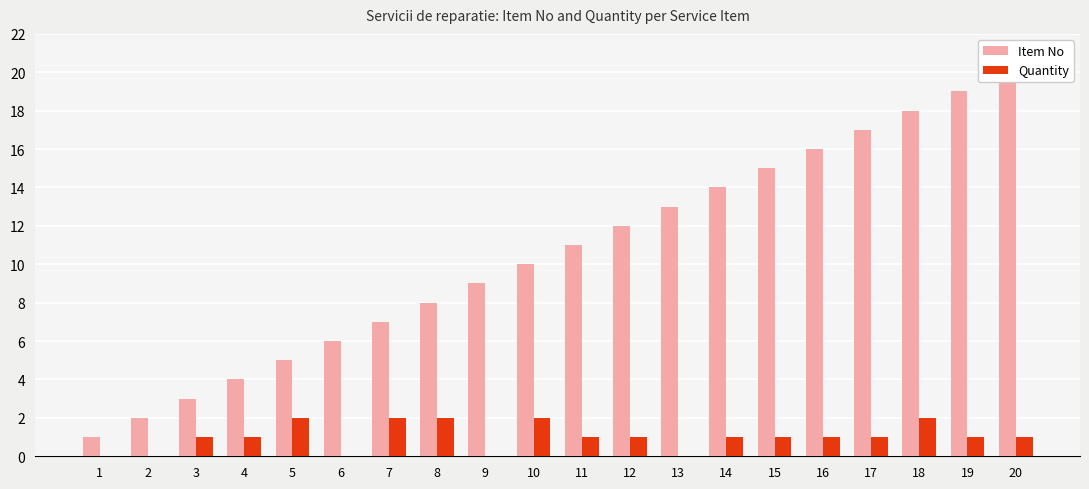

Between 8 and 18, which series saw the biggest shift?

Item No